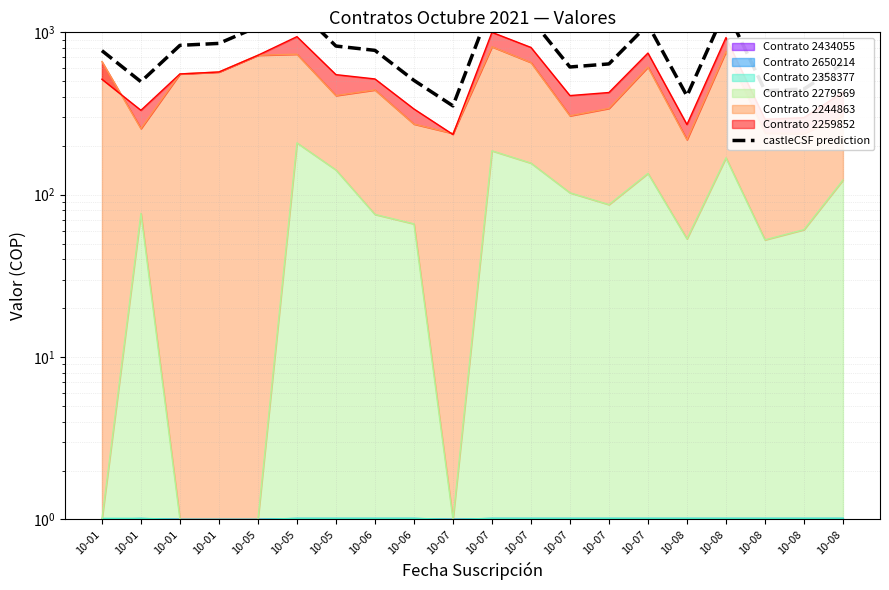

Which has a higher value, 10-06 or 10-08?

10-06